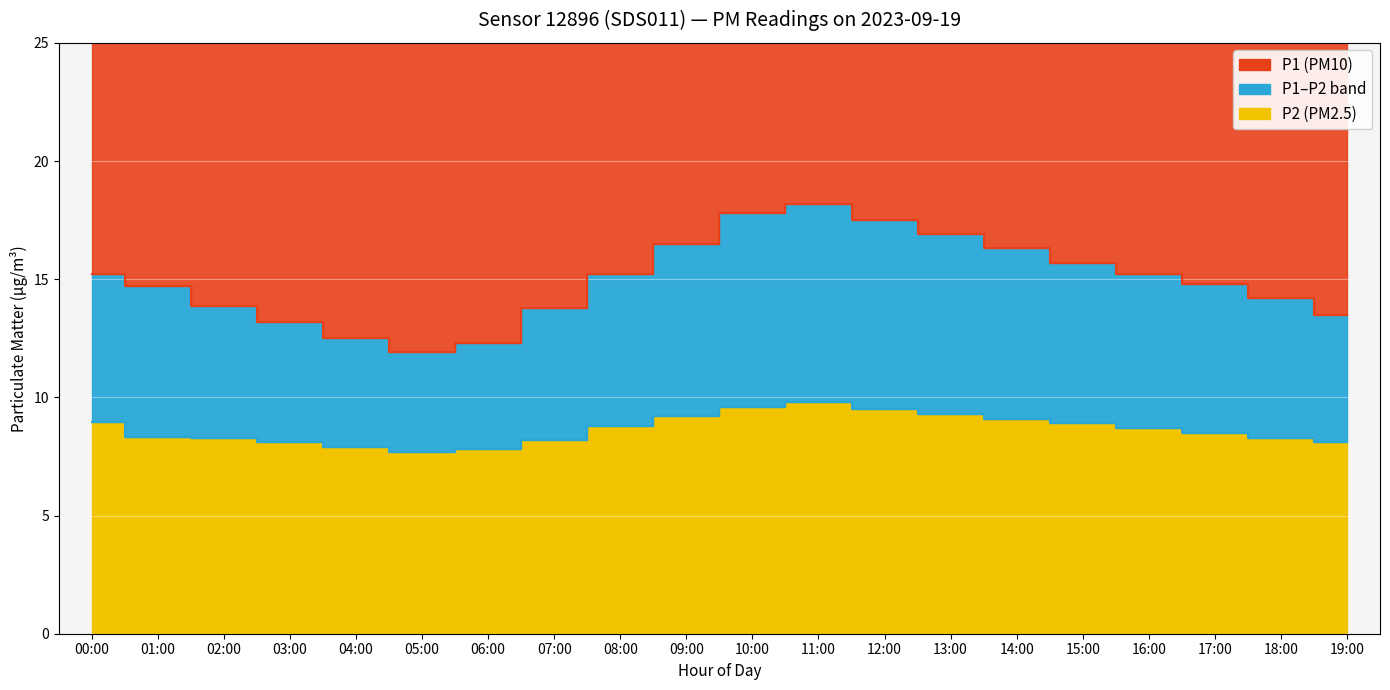

Is the value of P2 line at 14:00 greater than the value of P1 line at 09:00?

No